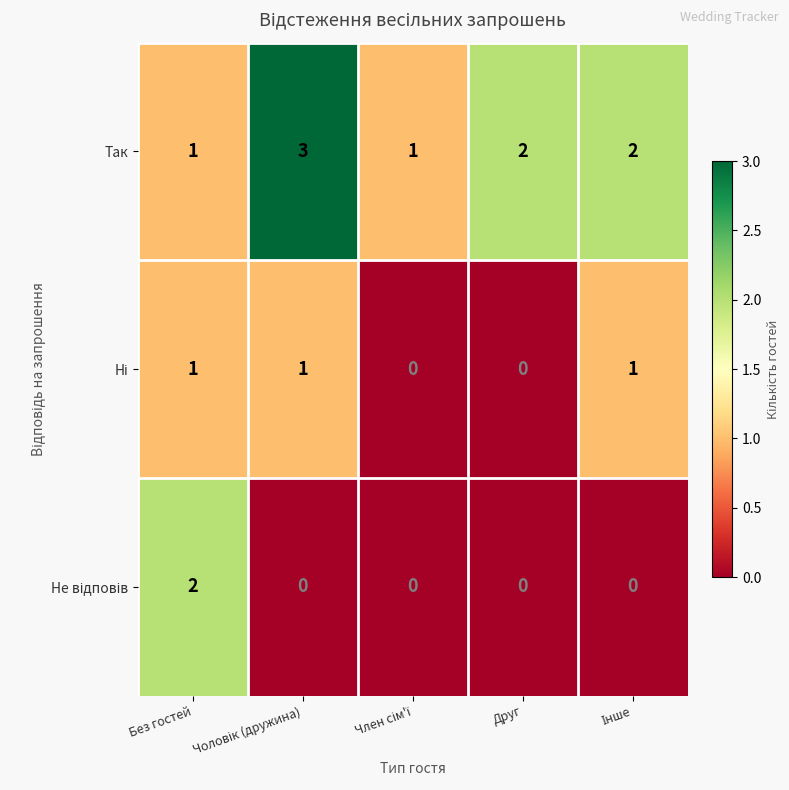

Which series has the largest total across all categories?

Так